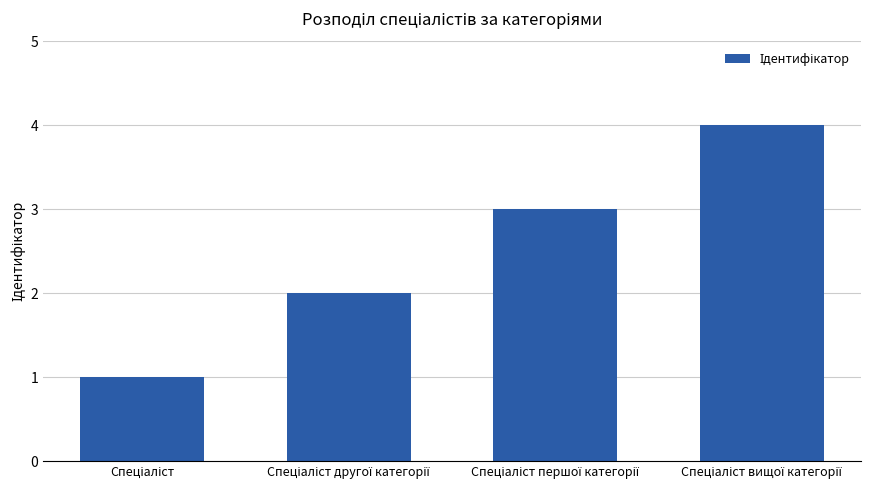

What is the greatest value displayed?

4